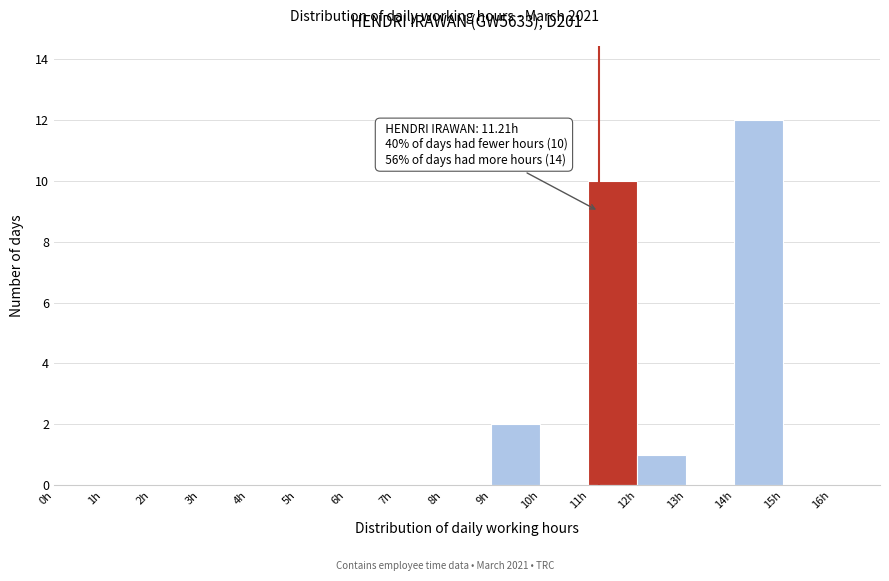

Which range on the x-axis has the tallest bar?

14 to 15